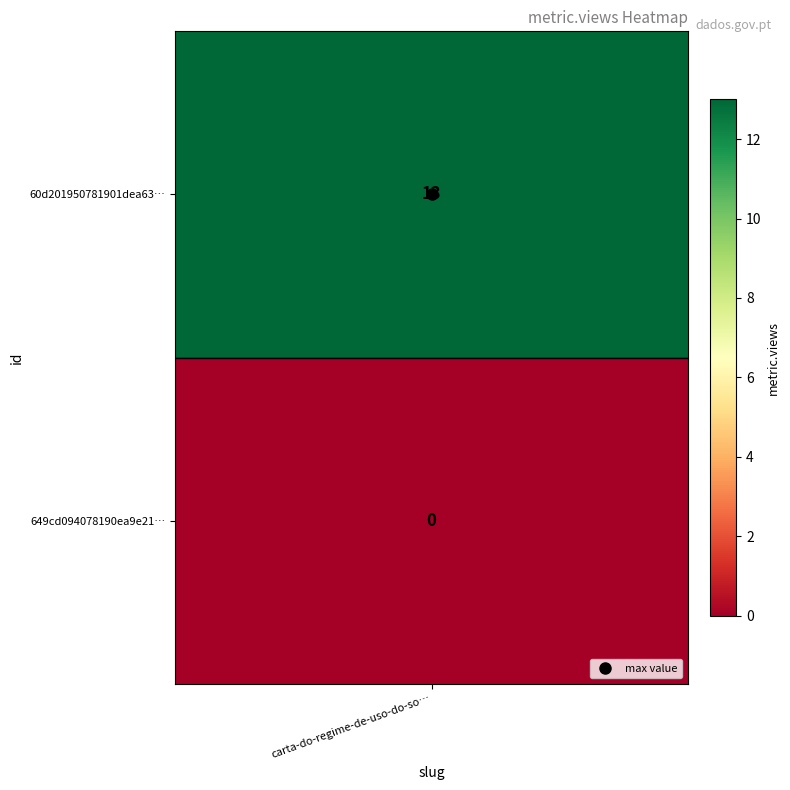

What is the sum of the values at 60d201950781901dea633260 and 649cd094078190ea9e2176f3?

13